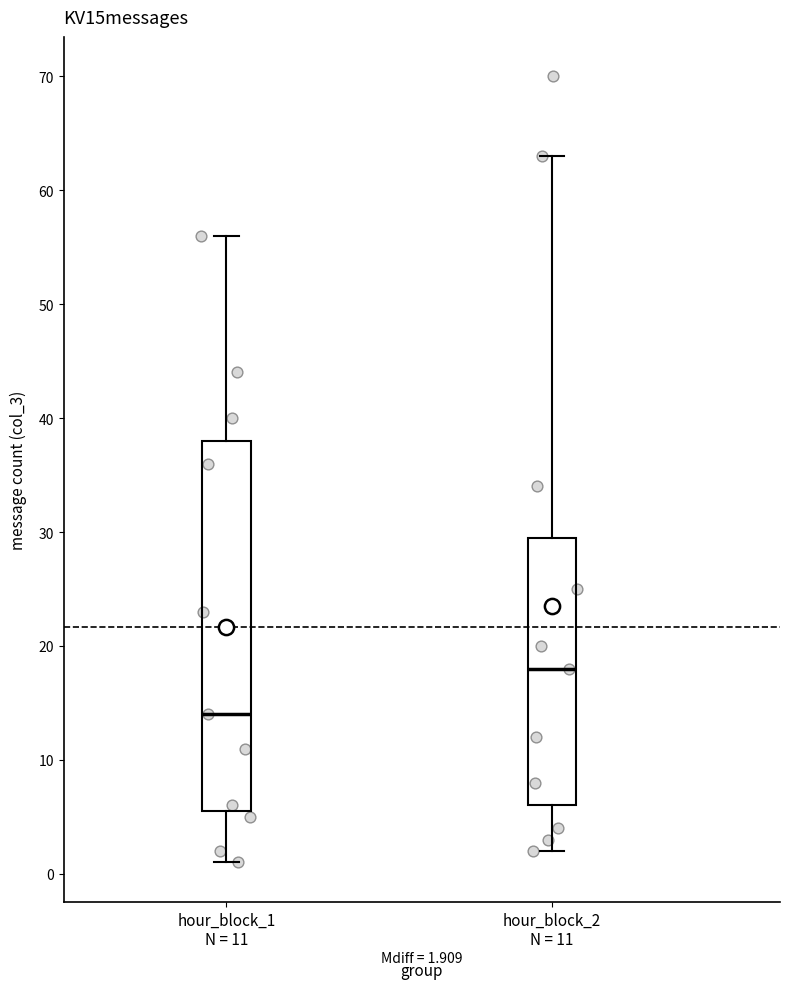

Which box has the highest median line?

hour_block_2 N = 11